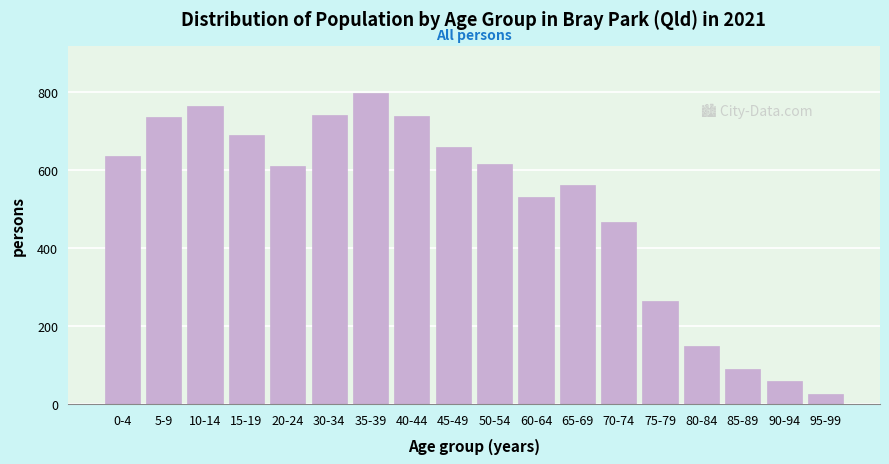

What is the value of the 14th bar from the left?

263